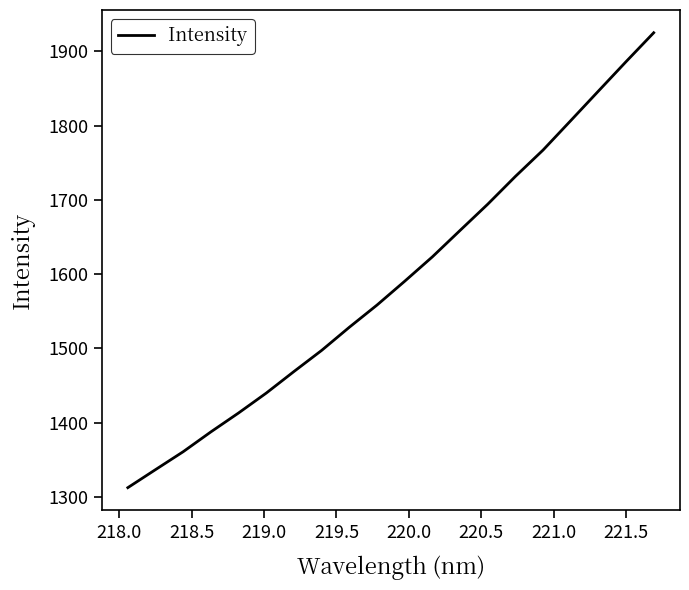

What is the difference between the maximum and minimum values?

612.7